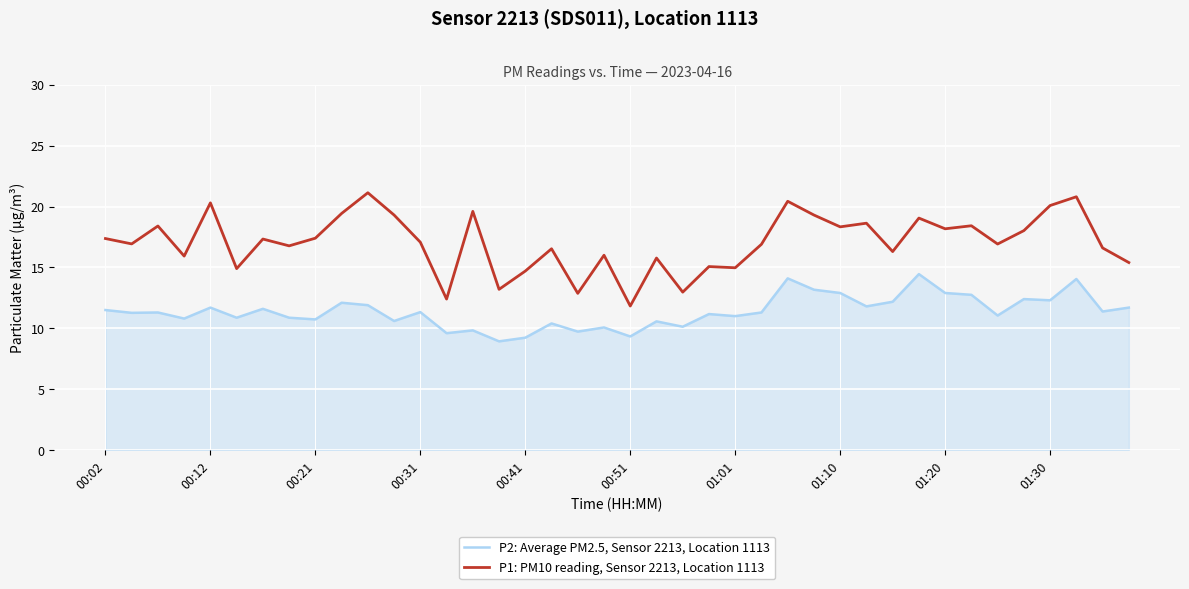

Which series has the largest total across all categories?

P1: PM10 reading, Sensor 2213, Location 1113